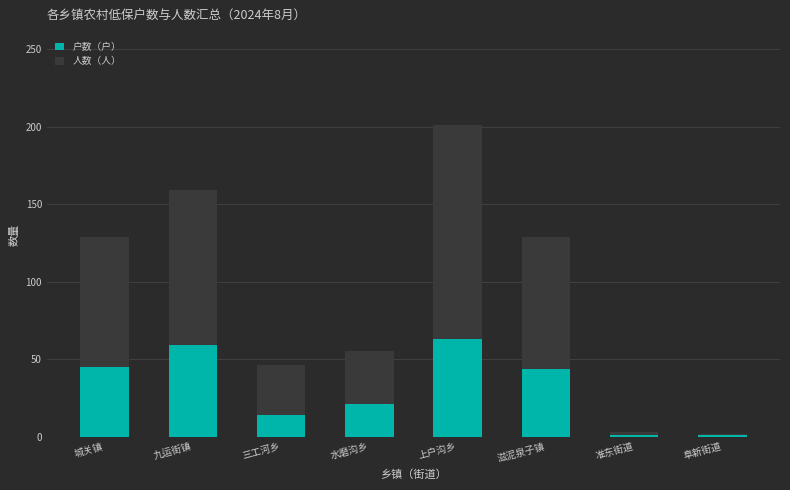

At which category is the sum across all series the highest?

上户沟乡